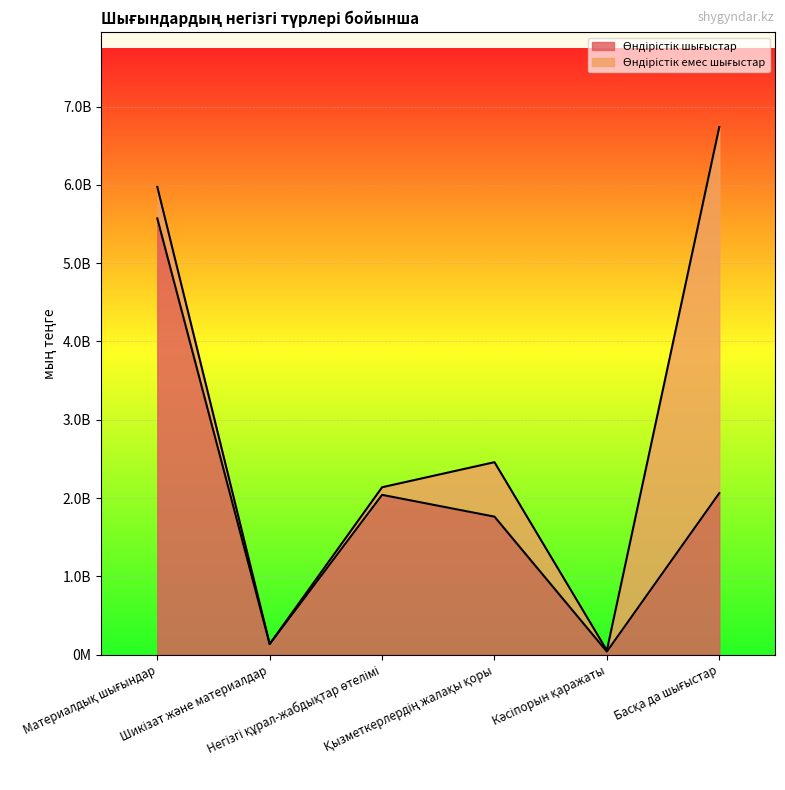

True or false: there are more than 2 points higher than both neighbors.

False